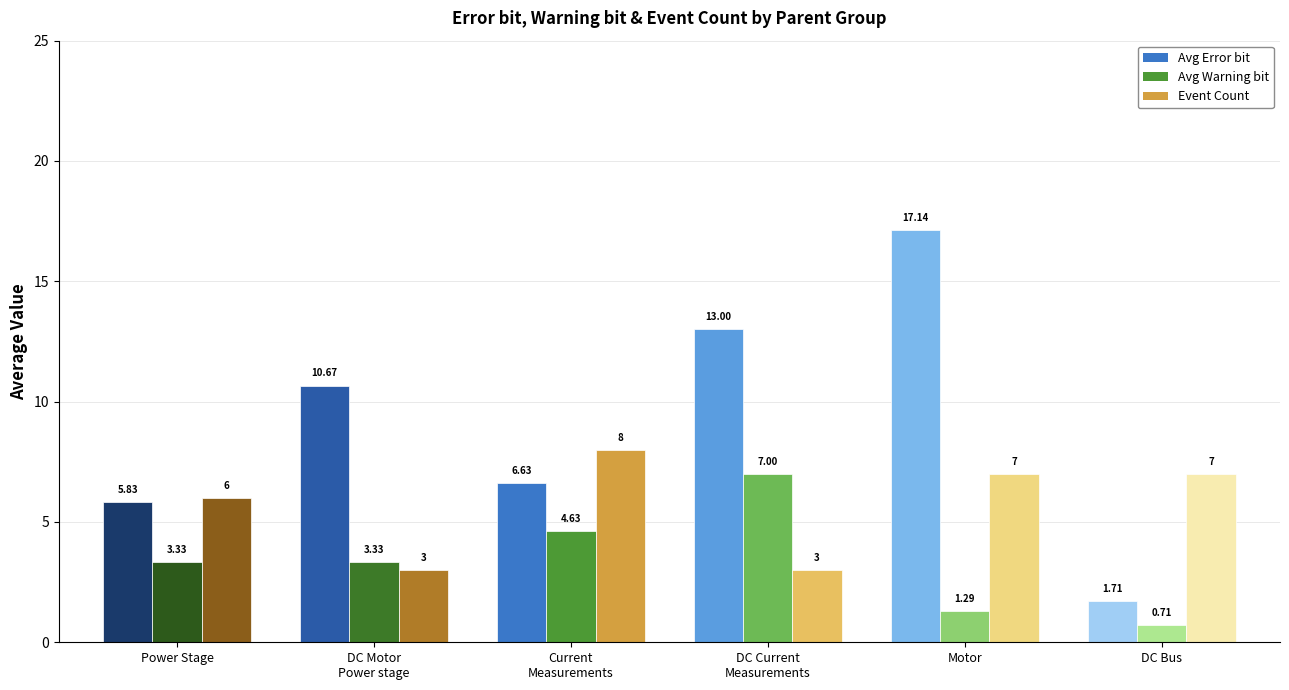

How many values in the Event Count series are below 7?

3